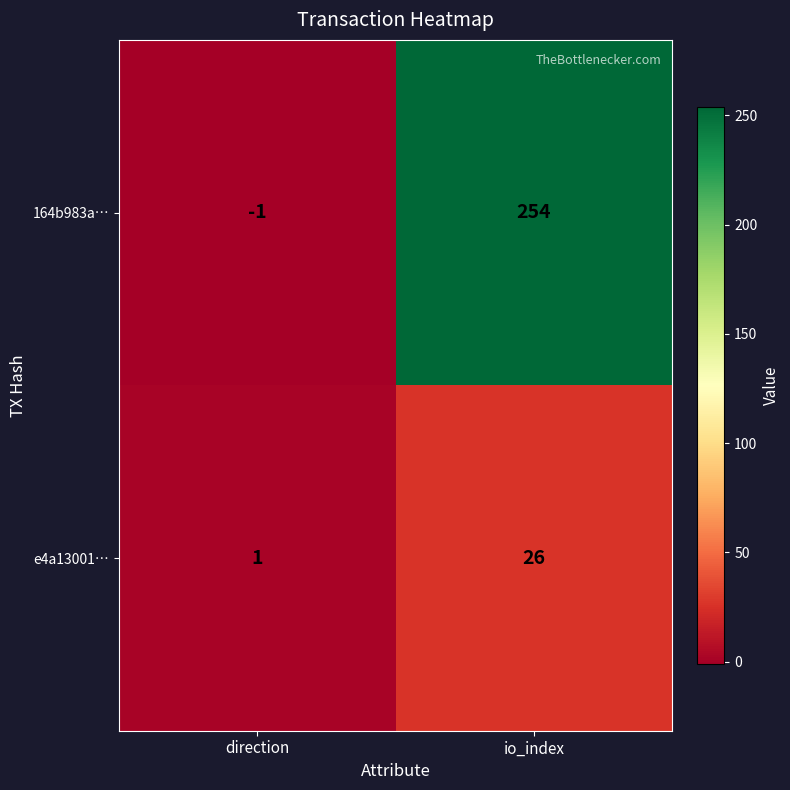

Which series has the largest range (max minus min)?

164b983a…